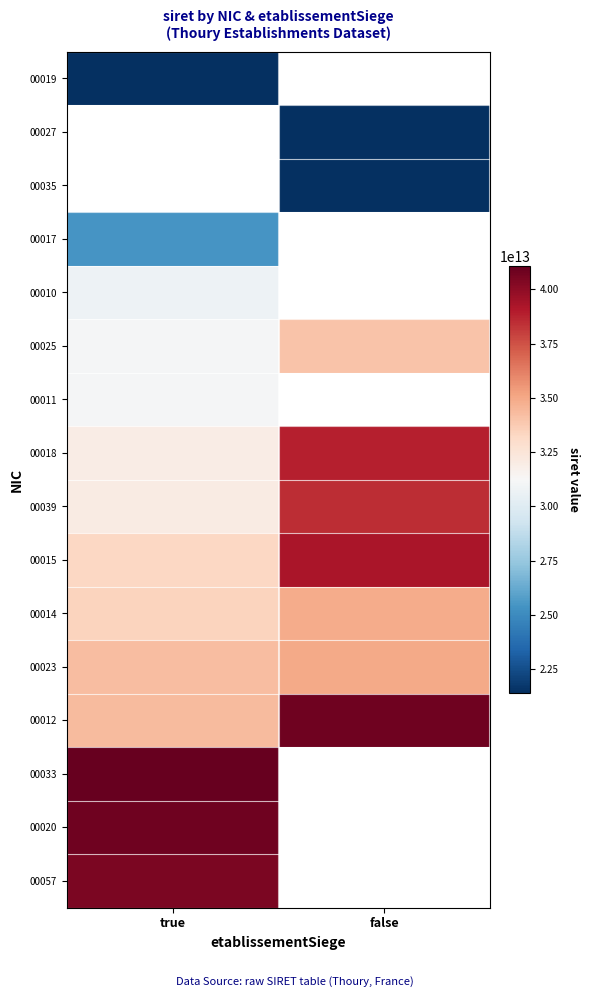

List the series in order of their overall mean, highest first.

00019, 00027, 00035, 00017, 00010, 00011, 00012, 00015, 00018, 00039, 00025, 00033, 00020, 00057, 00023, 00014